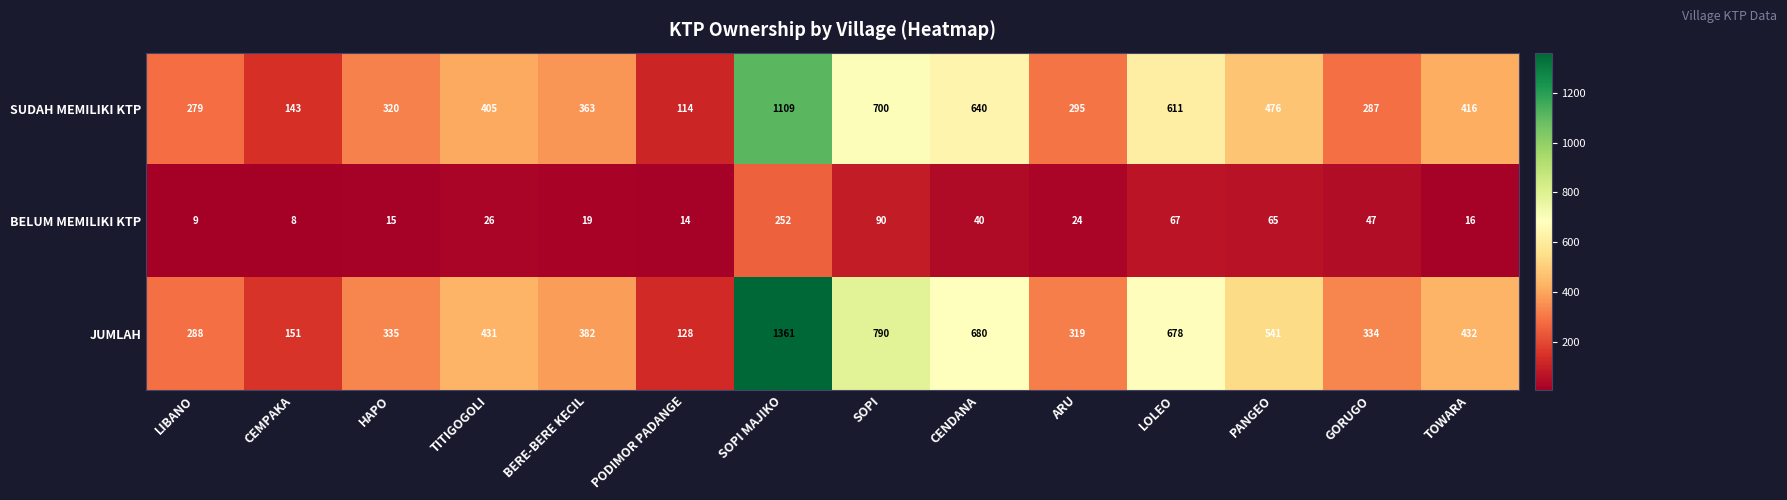

At how many categories does at least one series exceed 1133?

1